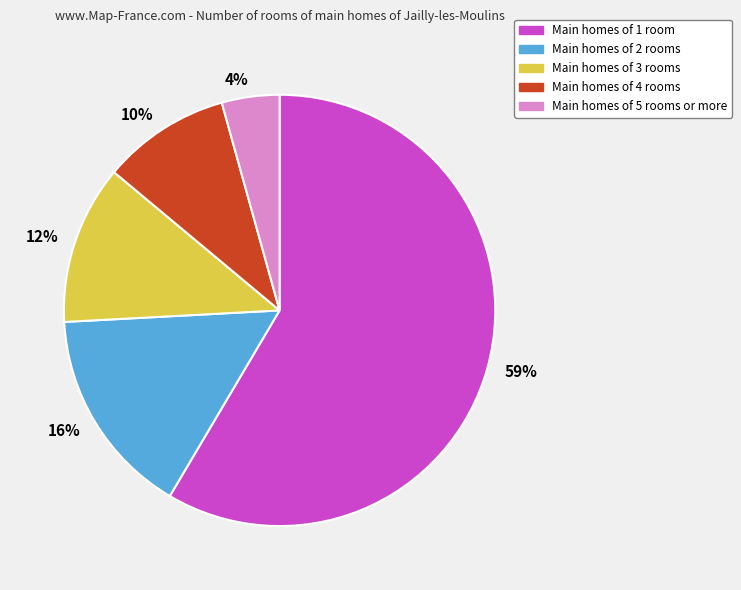

Which category has the biggest portion of the pie?

Main homes of 1 room